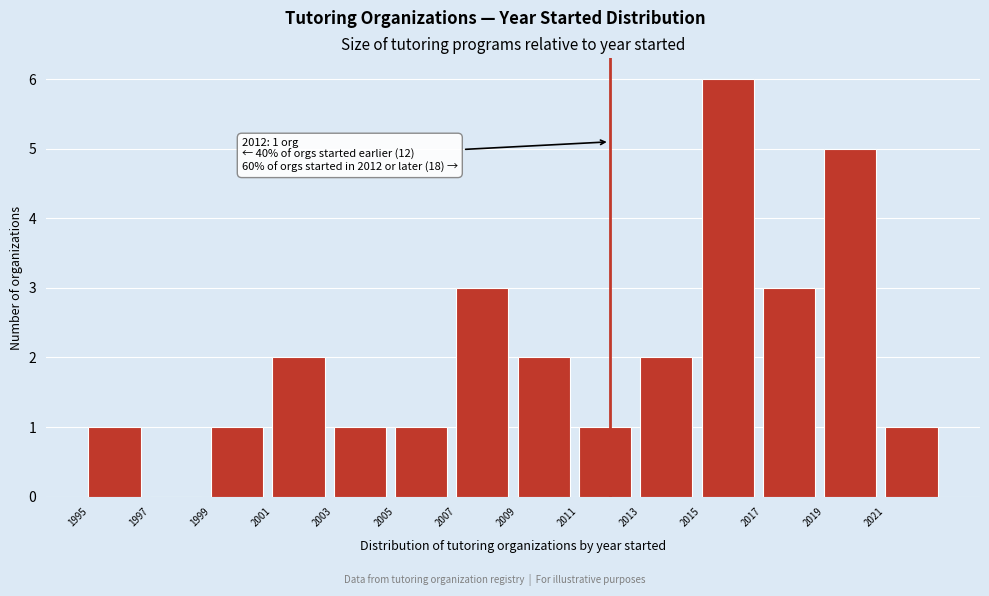

Which range on the x-axis has the tallest bar?

2015 to 2017